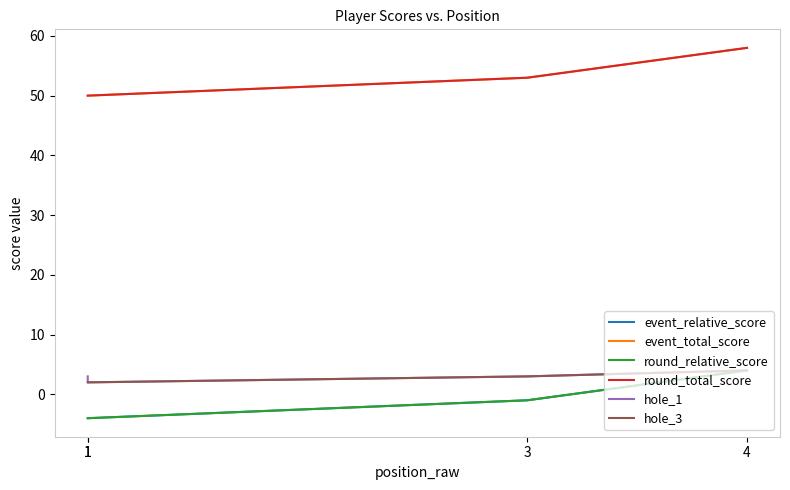

Reading left to right, transcribe all the data shown in this chart.

event_relative_score: 1=-4	1=-4	3=-1	4=4
event_total_score: 1=50	1=50	3=53	4=58
round_relative_score: 1=-4	1=-4	3=-1	4=4
round_total_score: 1=50	1=50	3=53	4=58
hole_1: 1=3	1=2	3=3	4=4
hole_3: 1=2	1=2	3=3	4=4